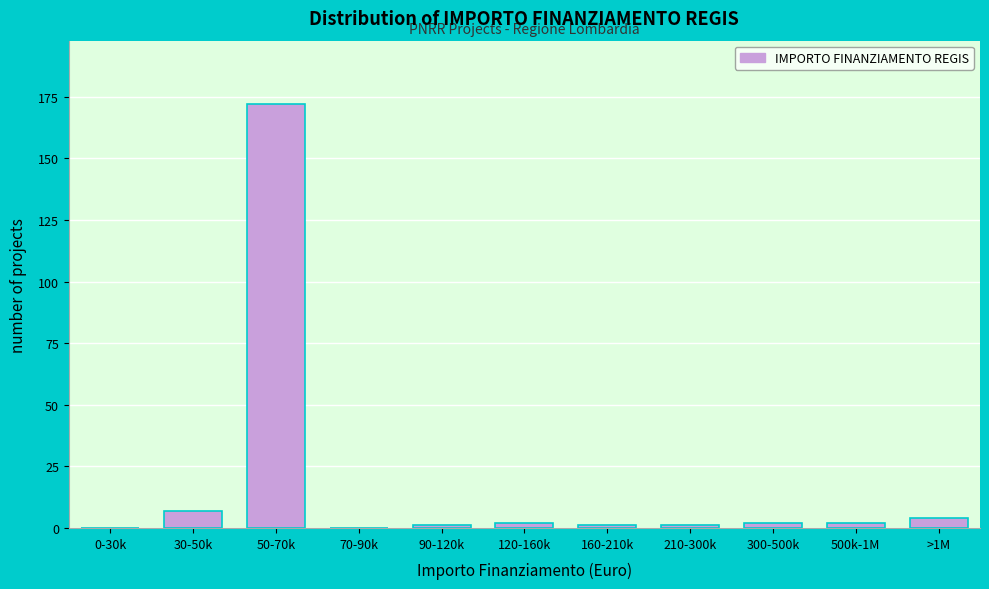

Reading left to right, extract all data points from this chart.

0-30k=0	30-50k=7	50-70k=172	70-90k=0	90-120k=1	120-160k=2	160-210k=1	210-300k=1	300-500k=2	500k-1M=2	>1M=4